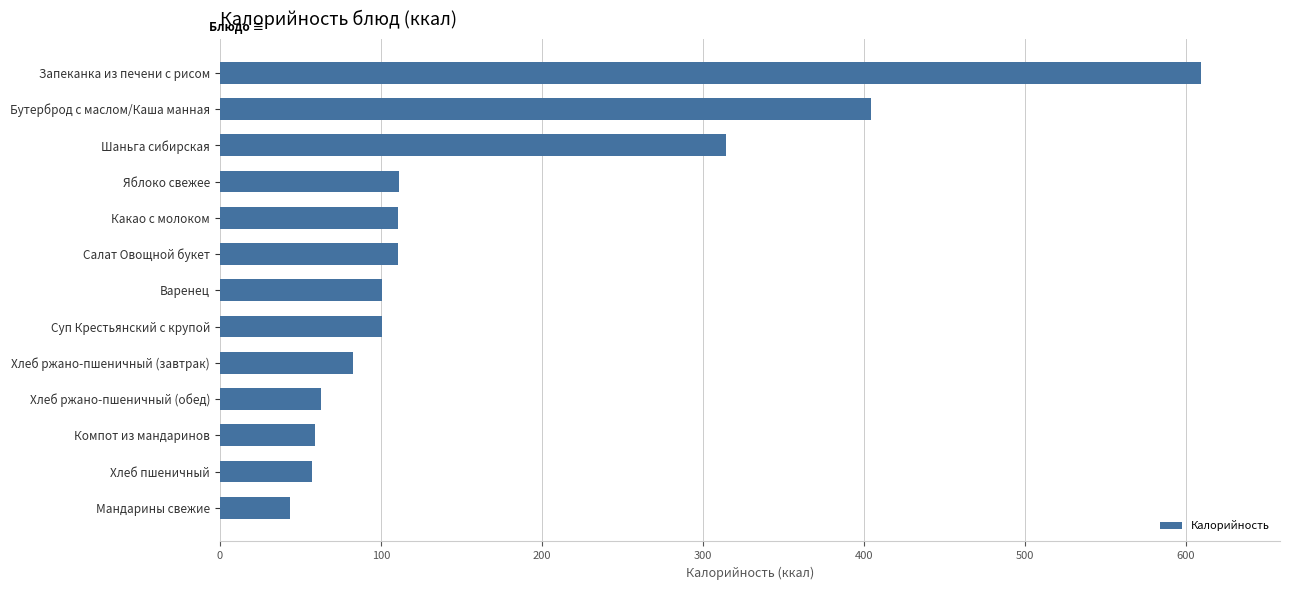

What is the change in value from Мандарины свежие to Компот из мандаринов?

+15.4